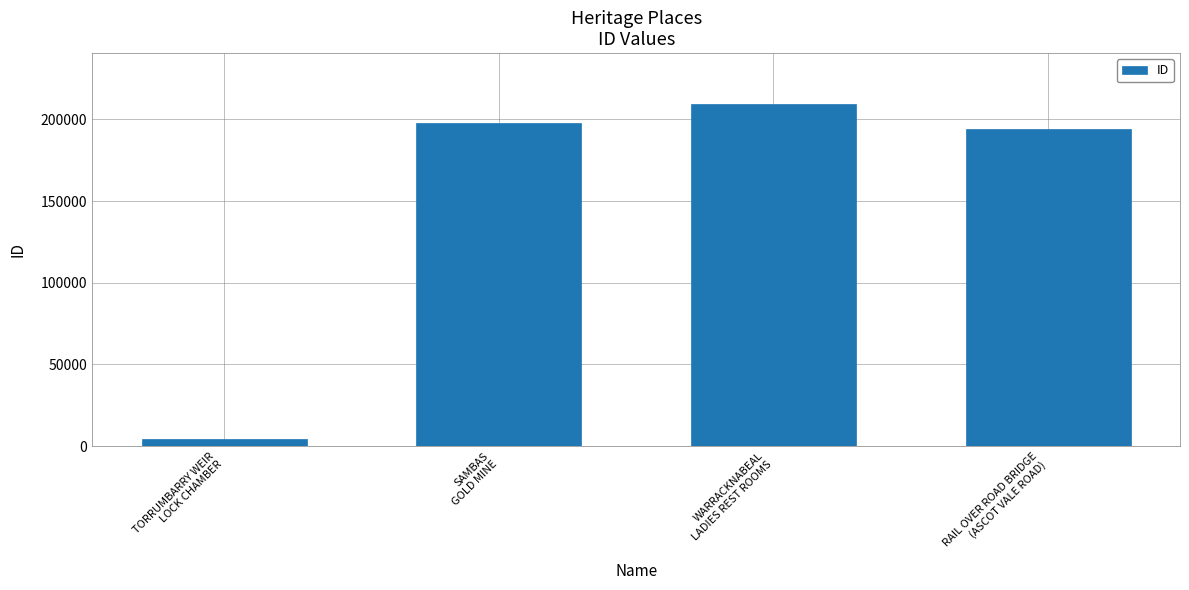

Which category has the lowest value across all series?

TORRUMBARRY WEIR
LOCK CHAMBER